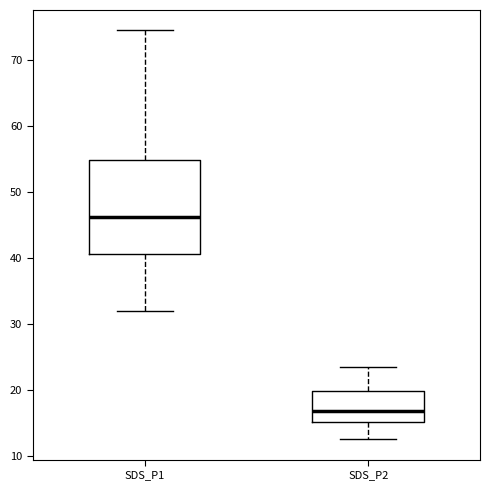

Which box's median line is the highest?

SDS_P1